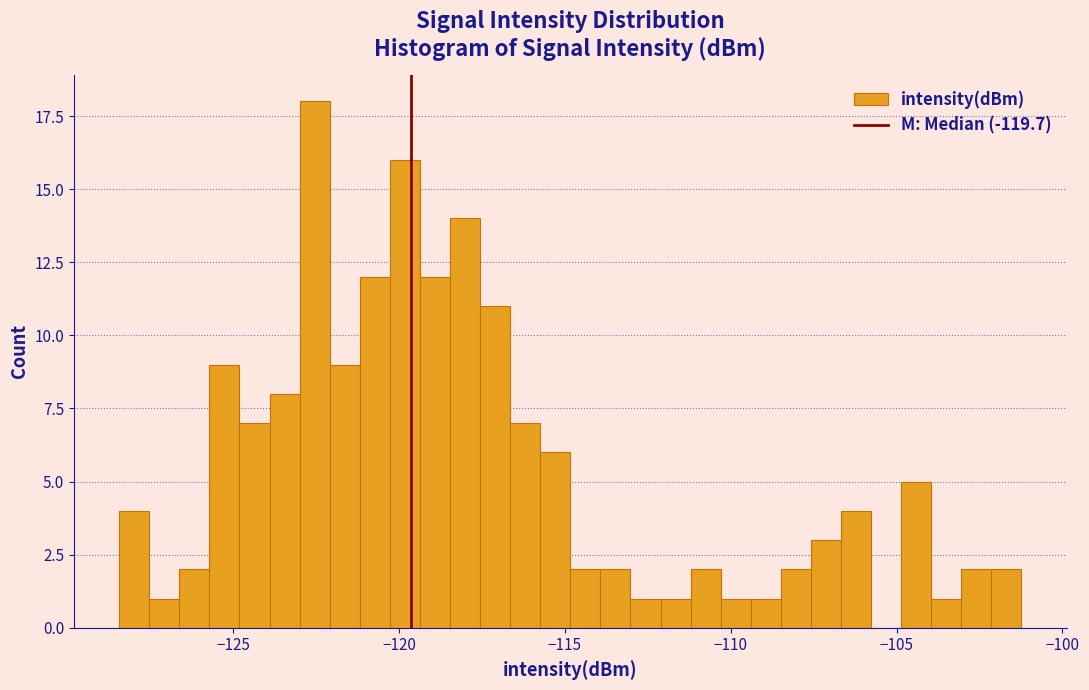

Around what value on the x-axis is the tallest bar? Give the approximate position of its centre, as read against the axis.

-122.5